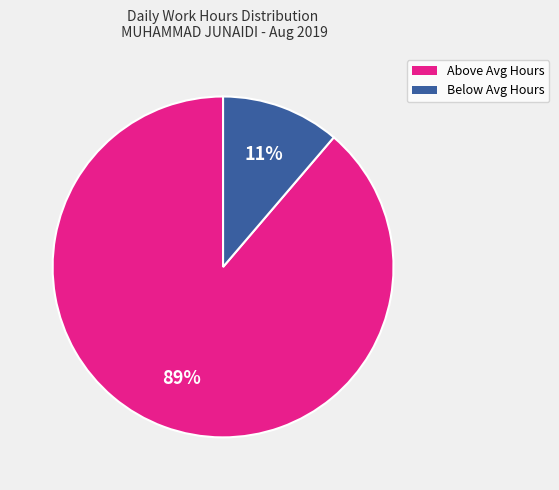

Does any single category account for the majority?

Yes